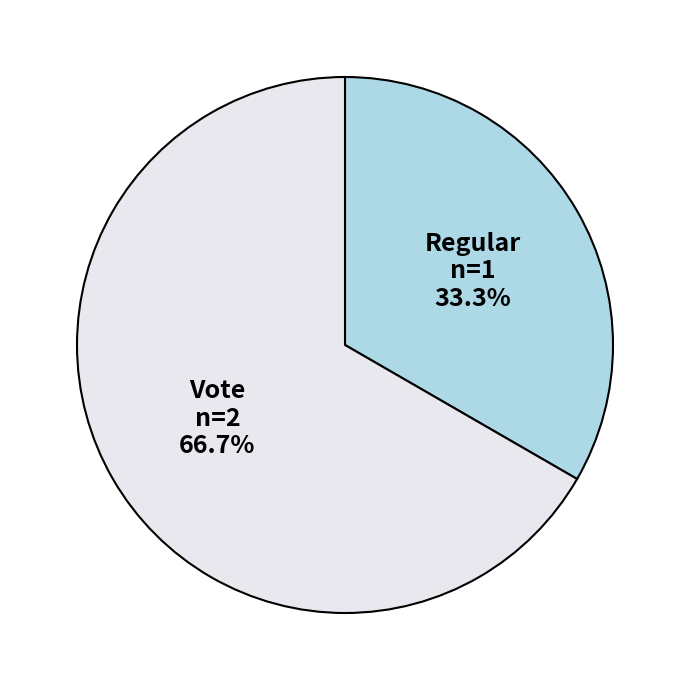

What is the ratio of the value at Vote n=2 66.7% to the value at Regular n=1 33.3%?

2.0